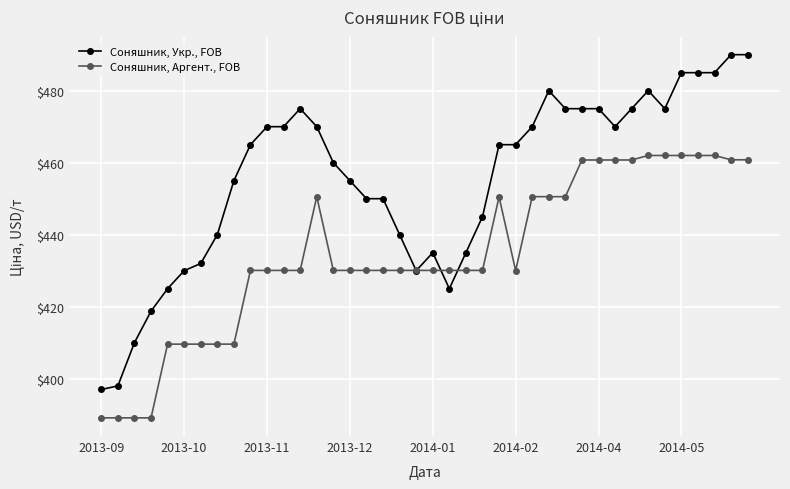

True or false: Соняшник, Аргент., FOB has more than 1 points higher than both neighbors.

True